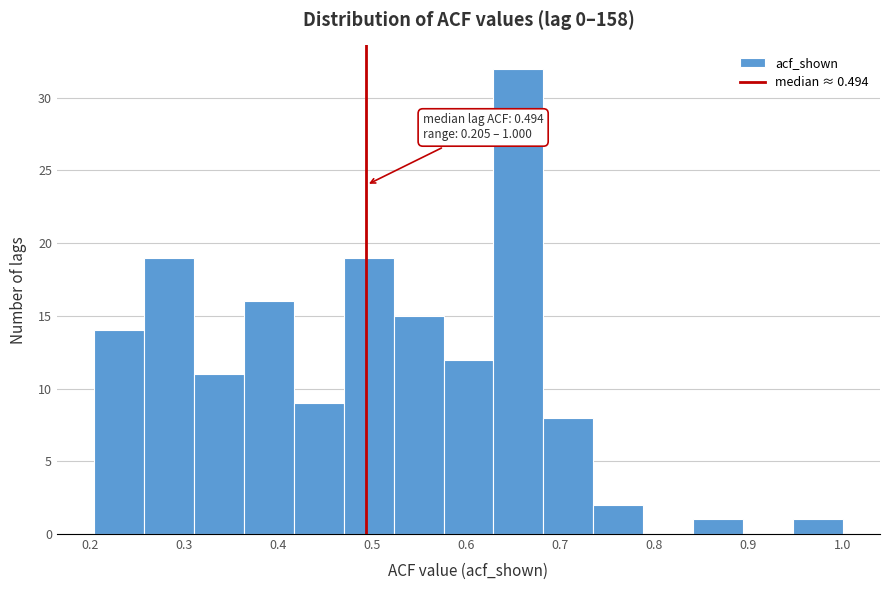

Which range on the x-axis has the tallest bar?

0.629 to 0.682